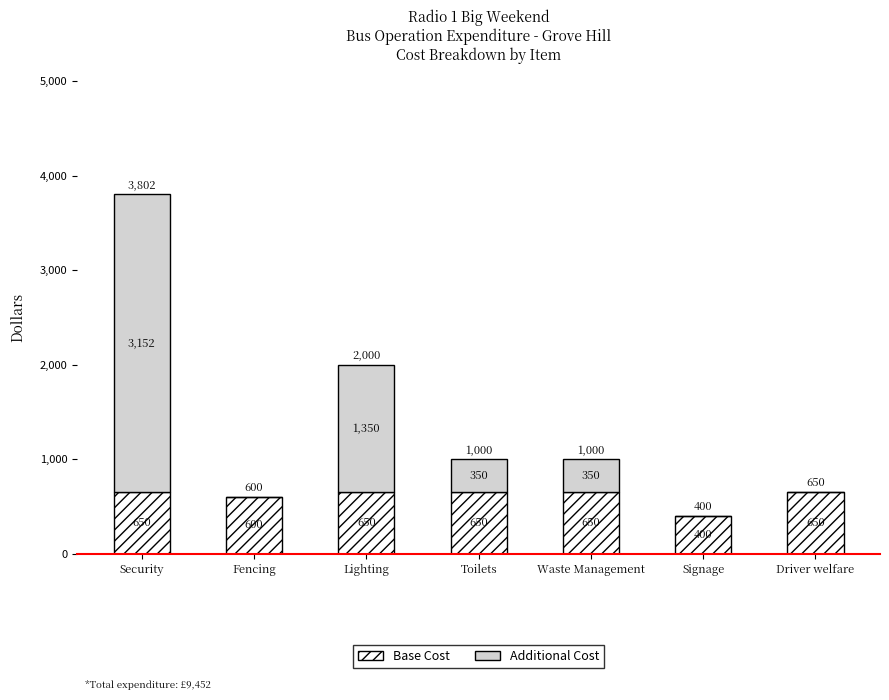

The Base Cost series shows 1076 at Fencing. True or false?

False